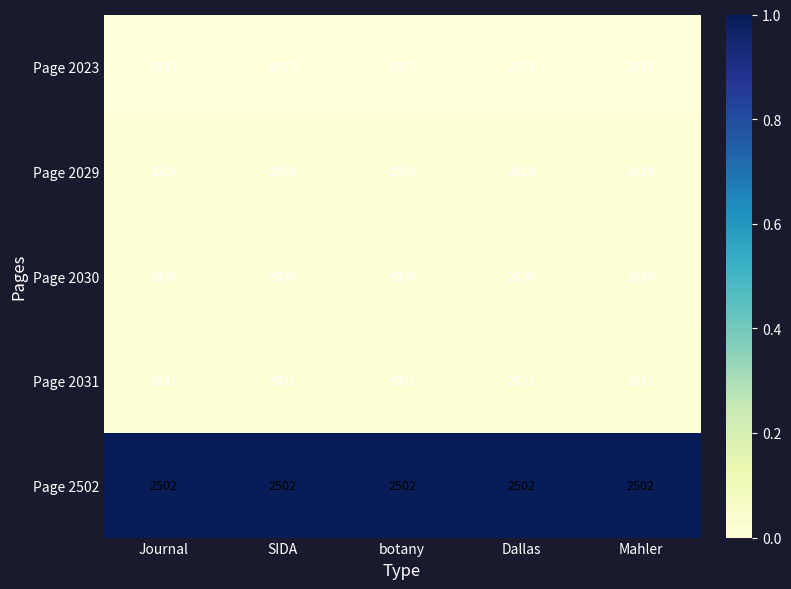

What is the difference between the highest and lowest values at Journal?

479